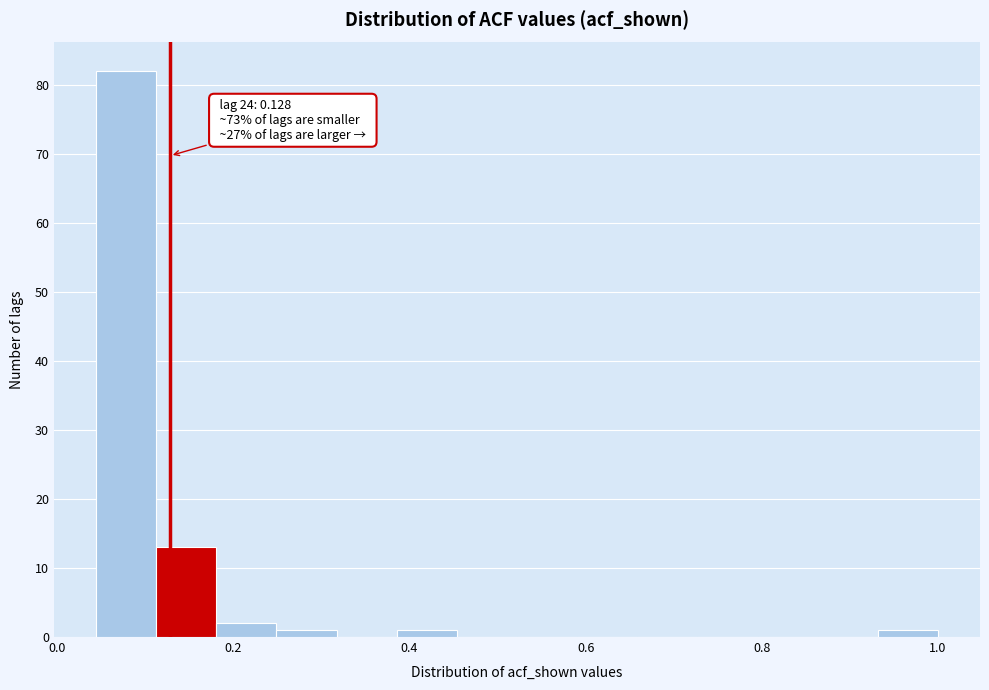

Around what value on the x-axis is the tallest bar? Give the approximate position of its centre, as read against the axis.

0.08